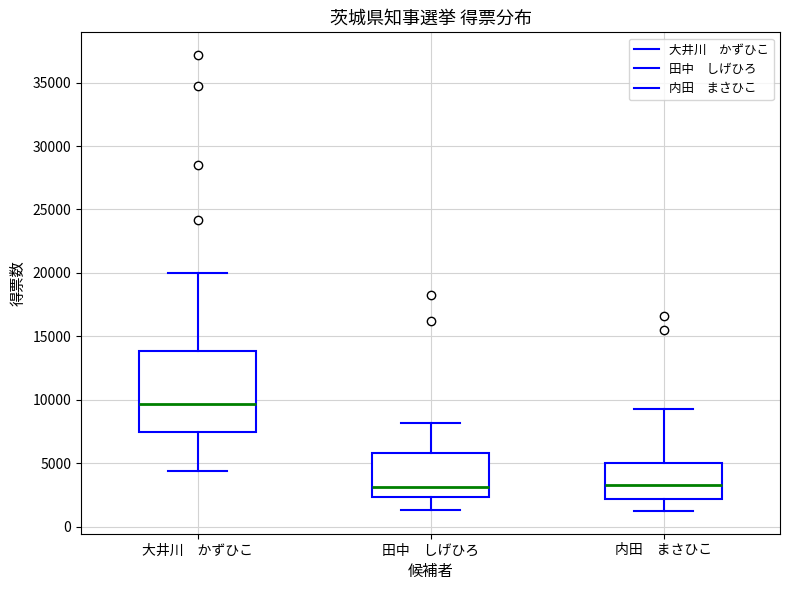

Reading left to right, read every box against the y-axis: the position of its median line, the range the box covers, and the ends of its whiskers. The values are not printed on the chart, so give them approximately, as read against the axis.

大井川 かずひこ: median 9500, box 7500 to 14000, whiskers 4500 to 20000
田中 しげひろ: median 3000, box 2500 to 6000, whiskers 1500 to 8000
内田 まさひこ: median 3500, box 2000 to 5000, whiskers 1500 to 9500